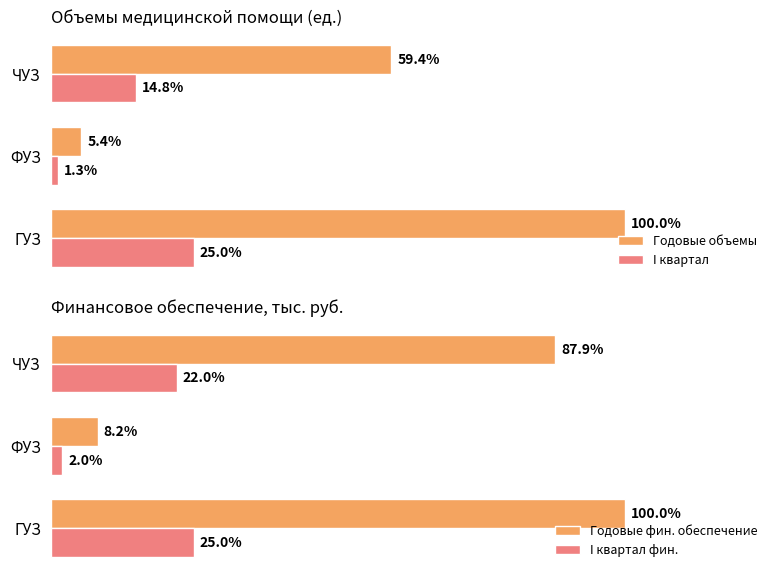

The value of Годовые фин. обеспечение at ФУЗ is 37561.0. True or false?

False